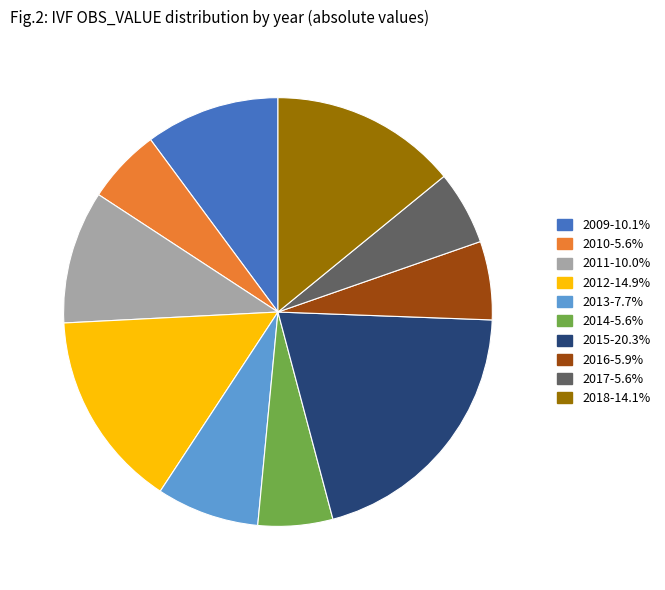

Does any single category account for the majority?

No